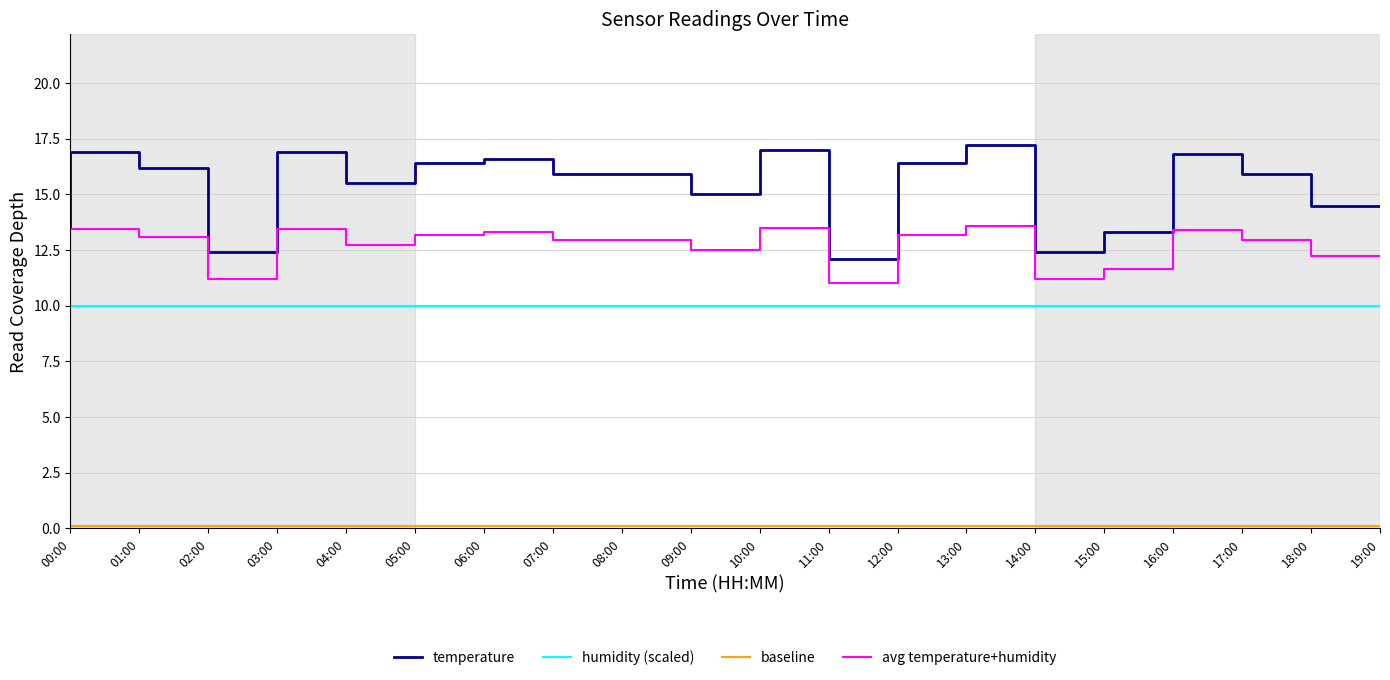

What is the greatest value displayed?

17.2